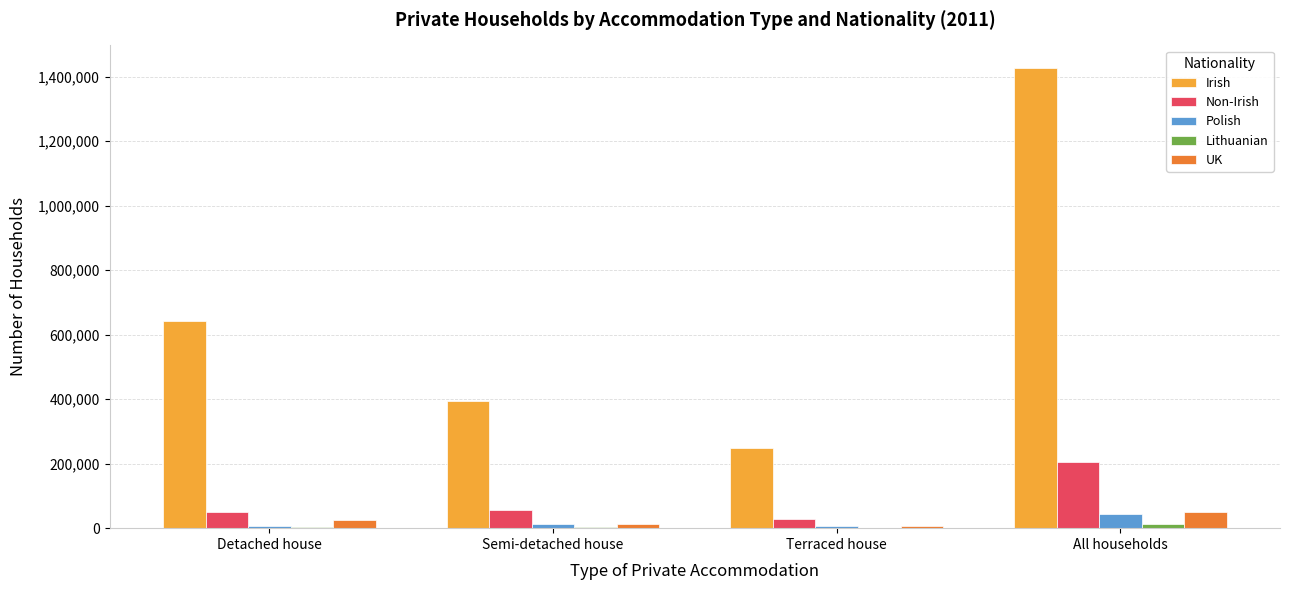

At which category does the chart reach its peak across all series?

All households